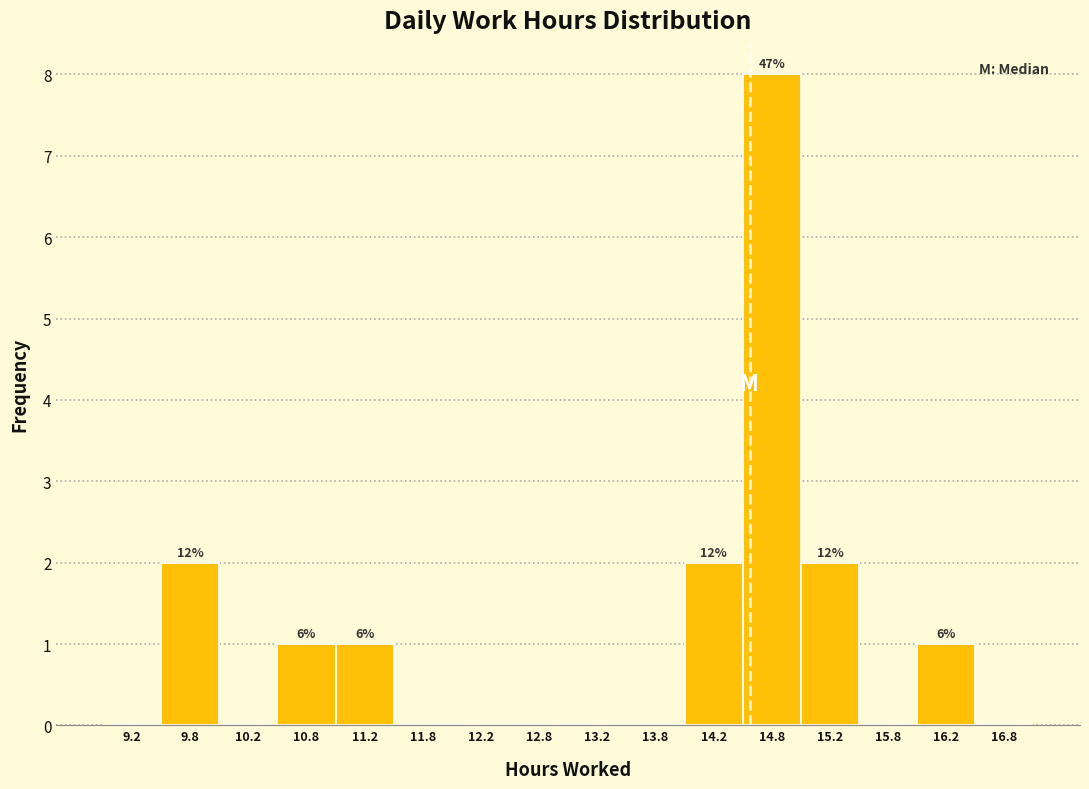

Which range on the x-axis has the tallest bar?

14.5 to 15.0